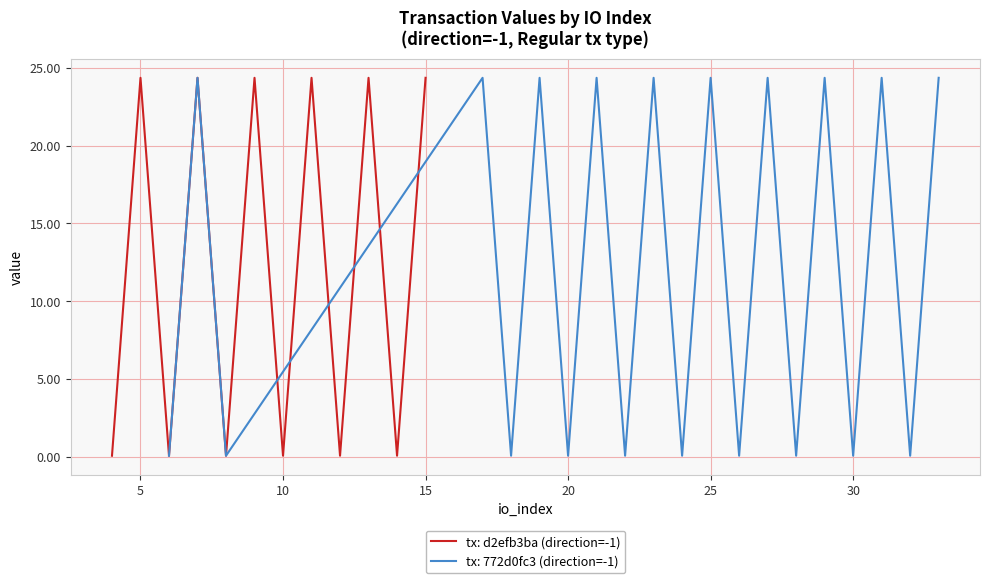

Where does the tx: d2efb3ba (direction=-1) series first go above 24?

5